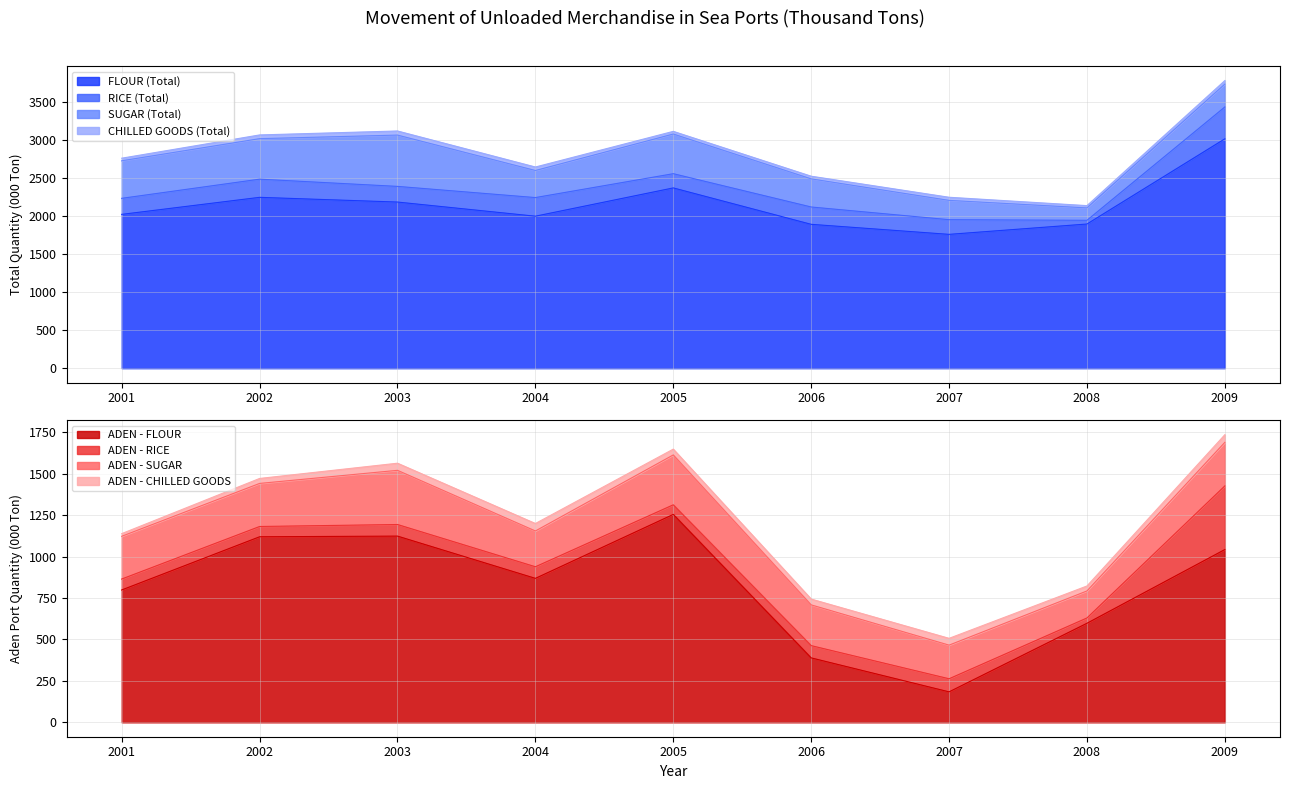

At which category does the chart reach its minimum across all series?

2008